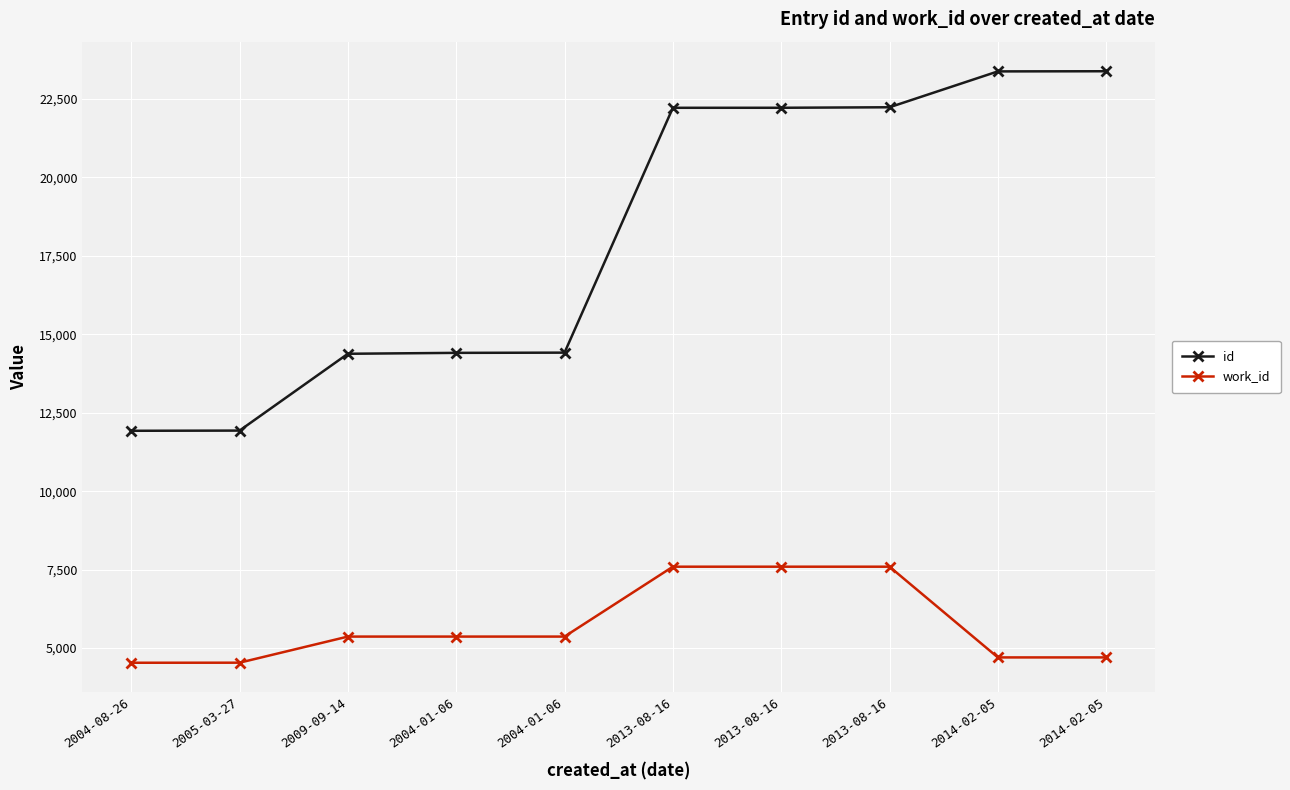

Rank the series by their maximum value, from lowest to highest.

work_id, id